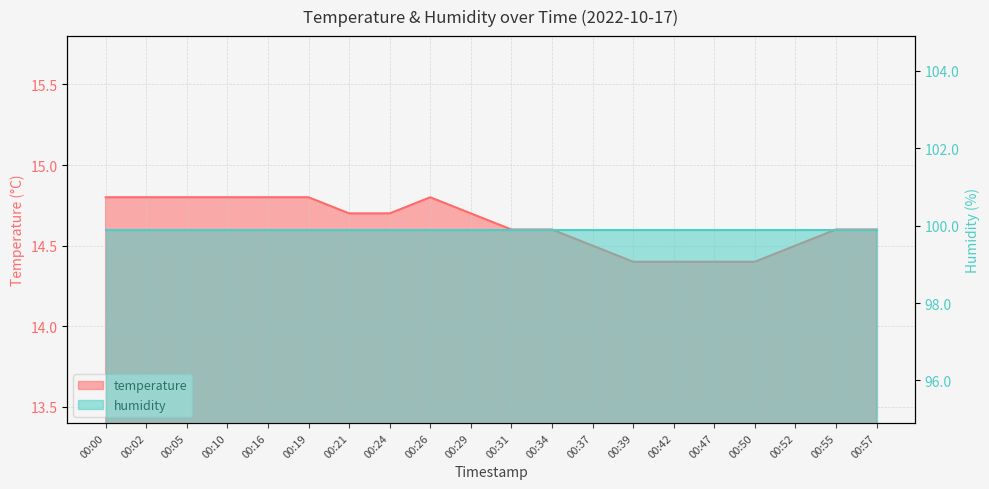

Where is the first local maximum?

00:26